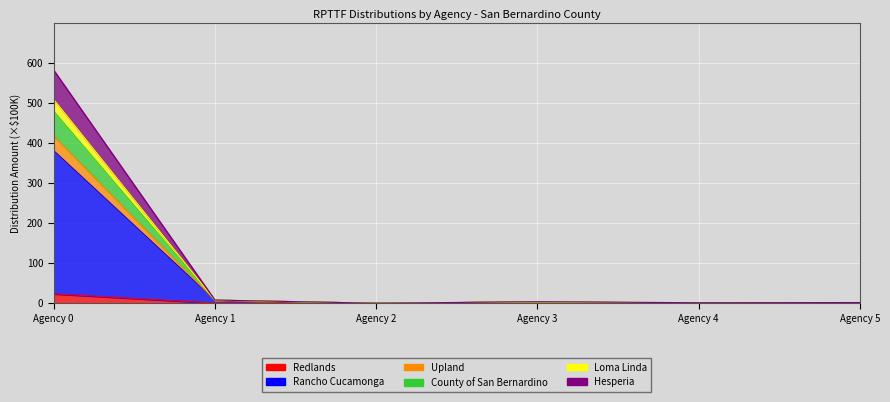

True or false: Loma Linda and Hesperia cross at least once.

False